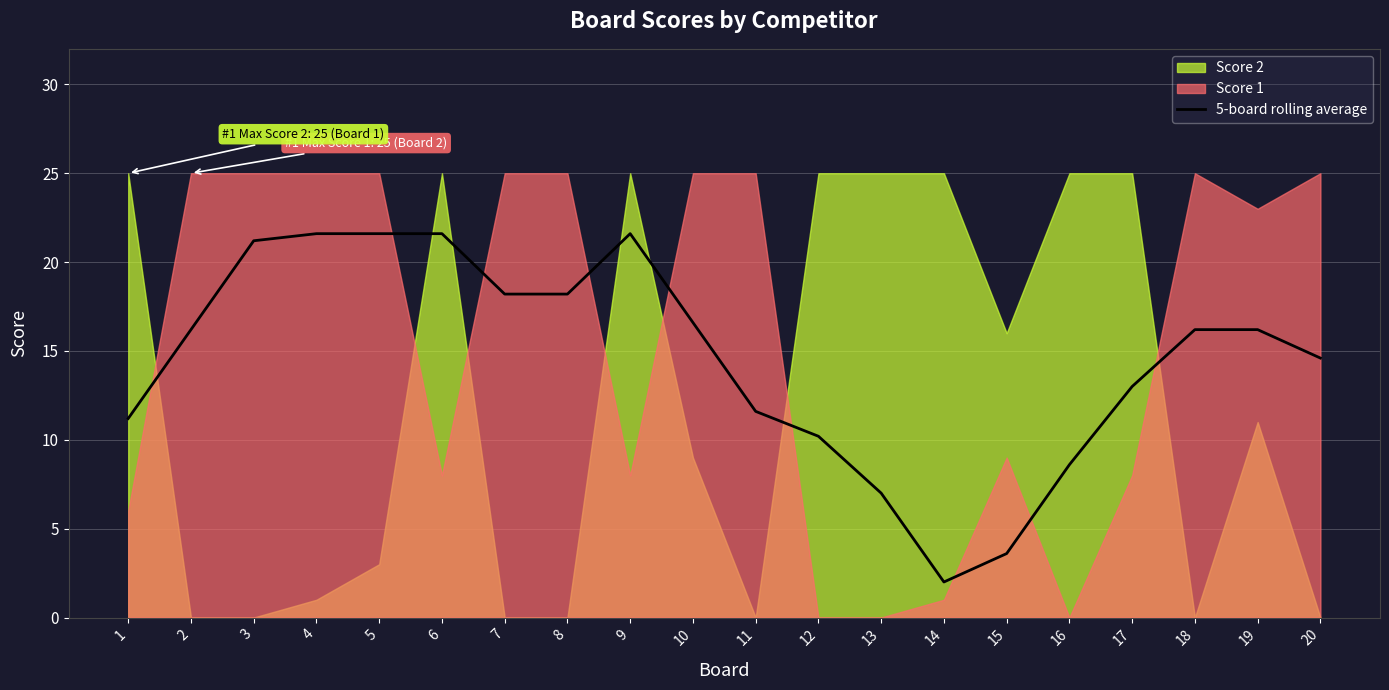

The chart shows a value of 24.2 at 10. True or false?

False